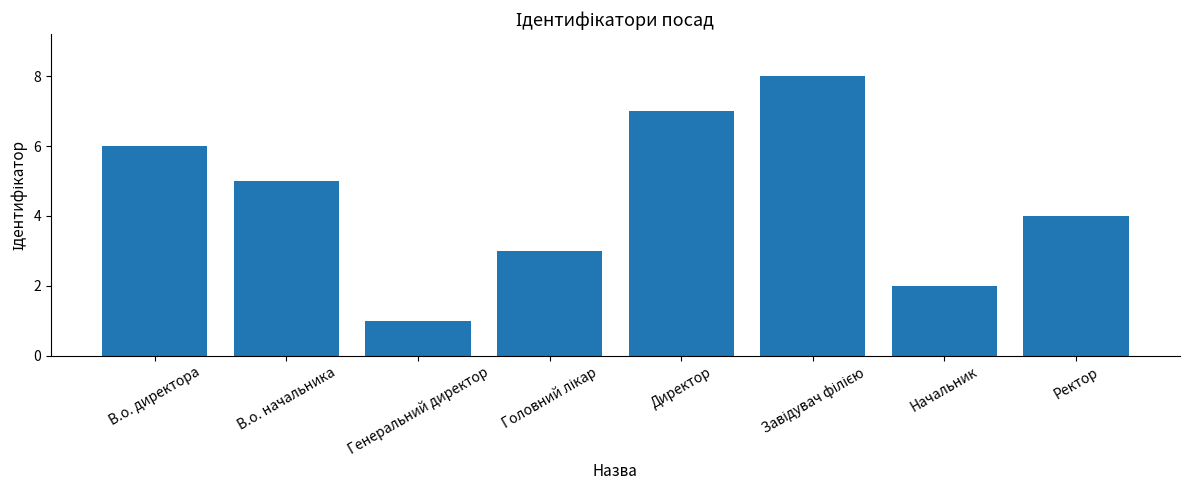

The value at Директор is 12. True or false?

False